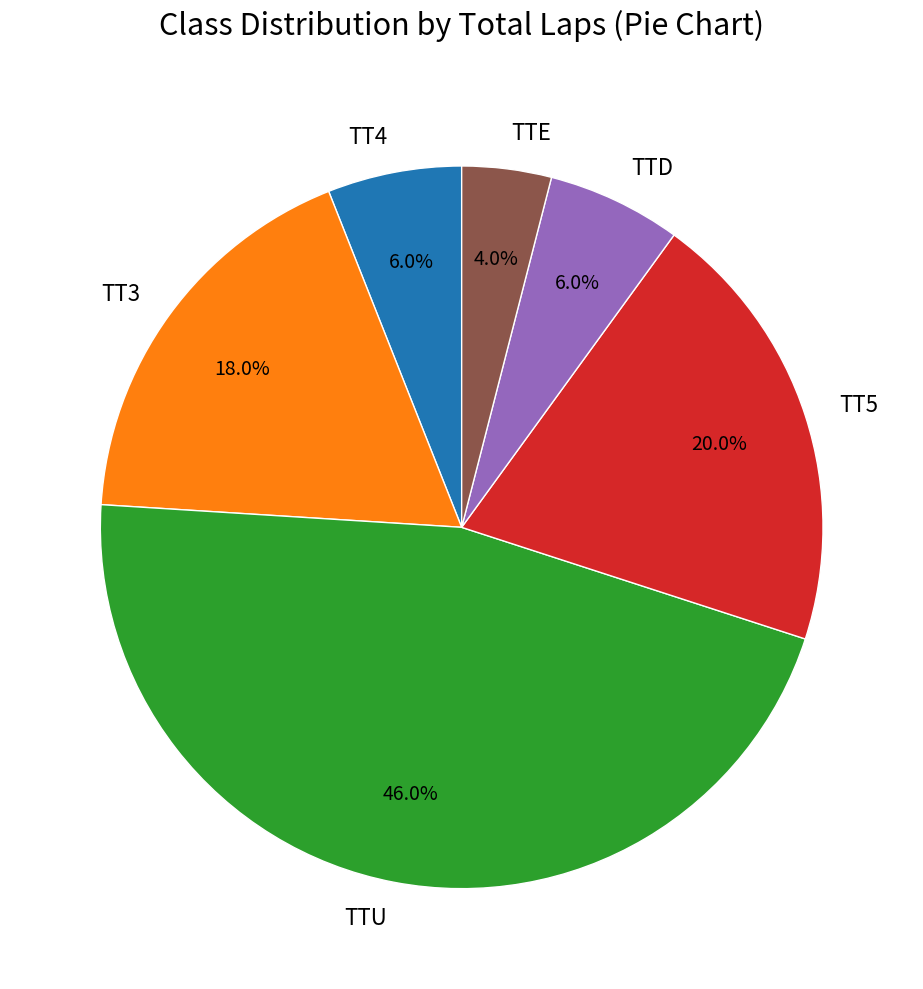

What is the ratio of the value at TT5 to the value at TT4?

3.3